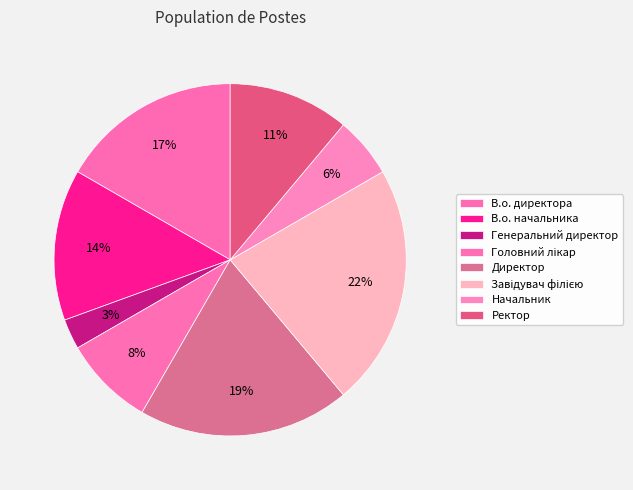

Is it true that Ректор is 1% of the pie?

False